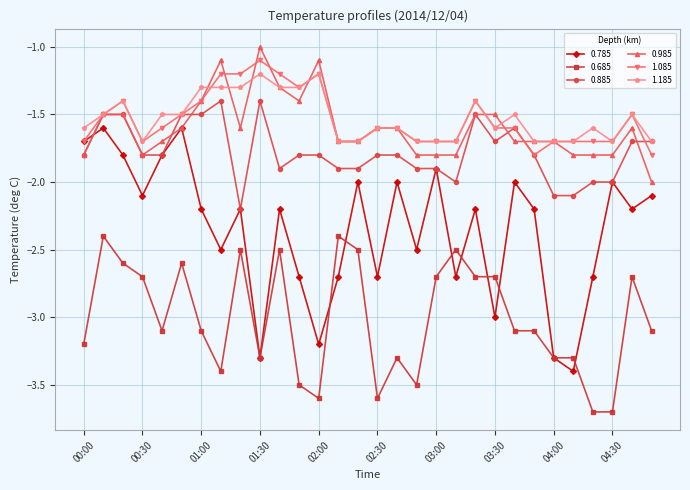

True or false: 1.185 has more than 2 points higher than both neighbors.

True